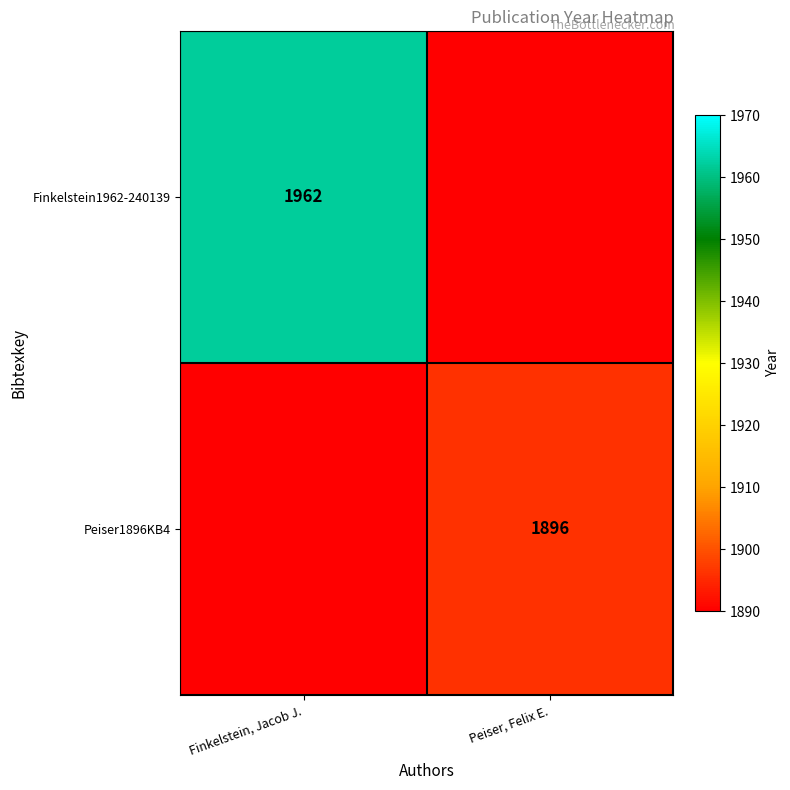

Is it true that Peiser1896KB4 equals 1896 at Peiser, Felix E.?

True